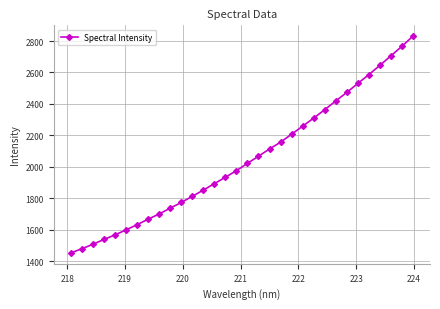

How many lines are shown in the chart?

1